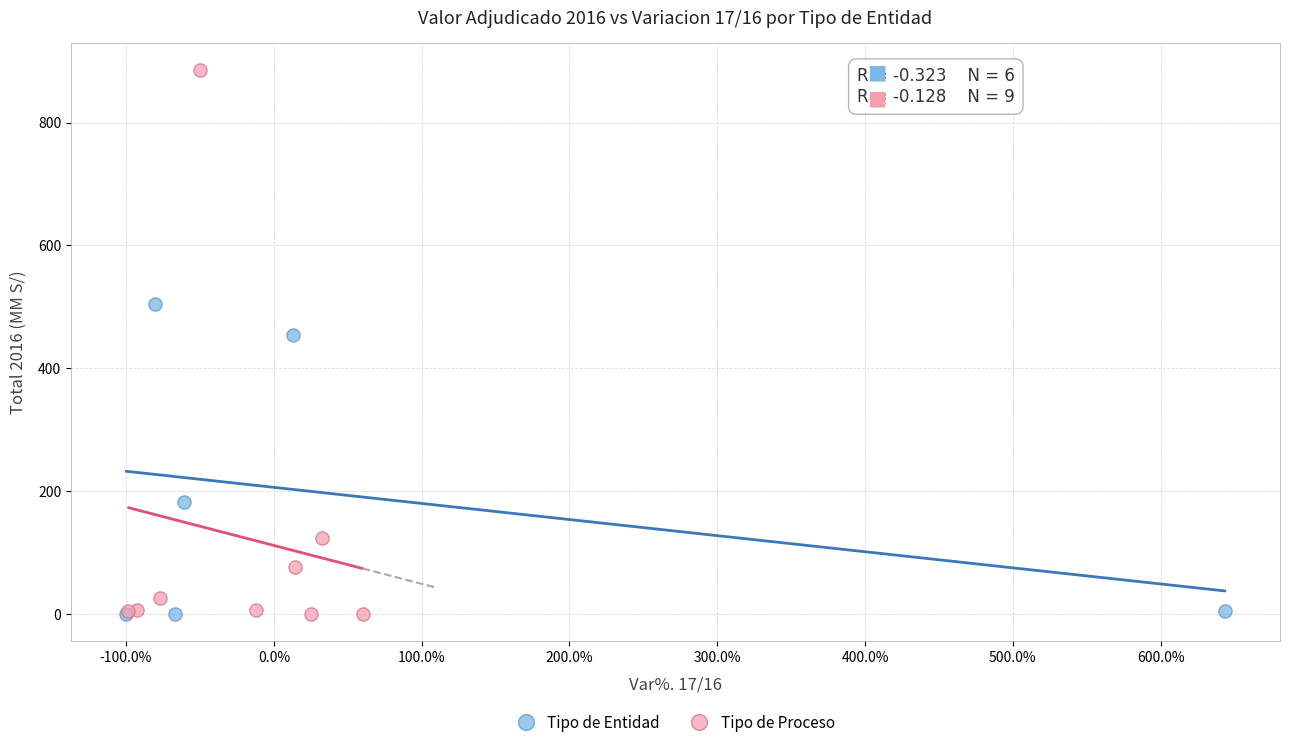

Which series contains the highest Y value?

Tipo de Proceso